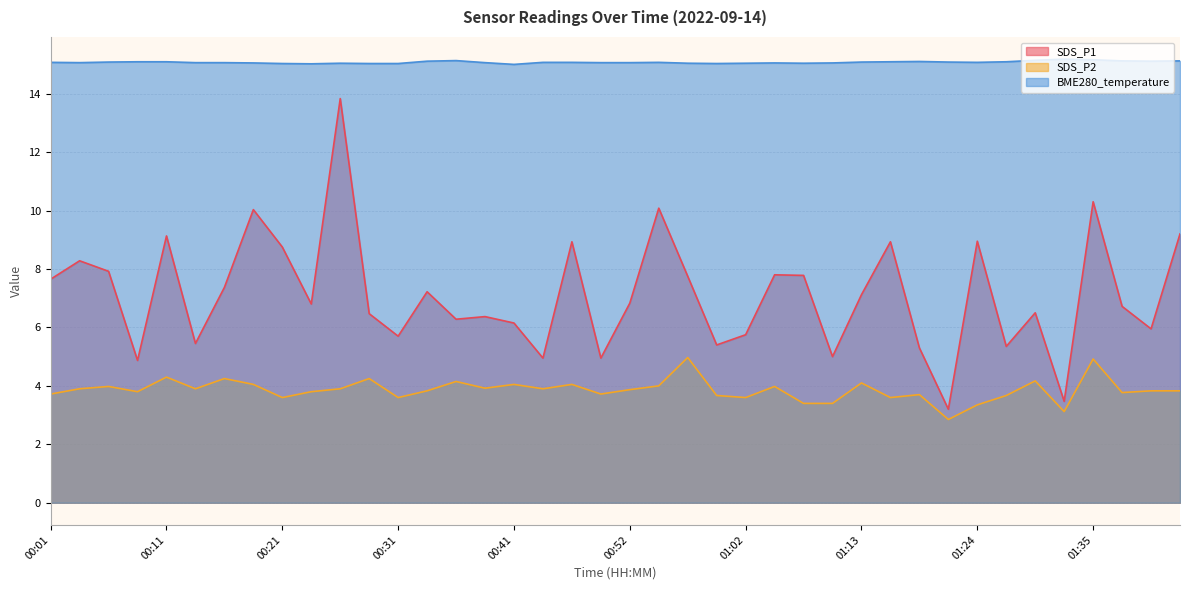

How many lines are shown in the chart?

3